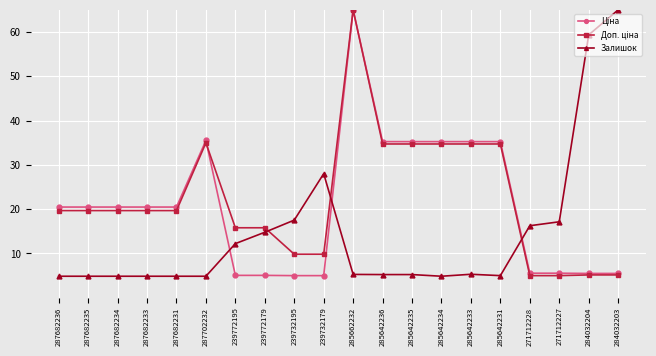

What is the spread (max minus min) of values at 239772195?

10.7